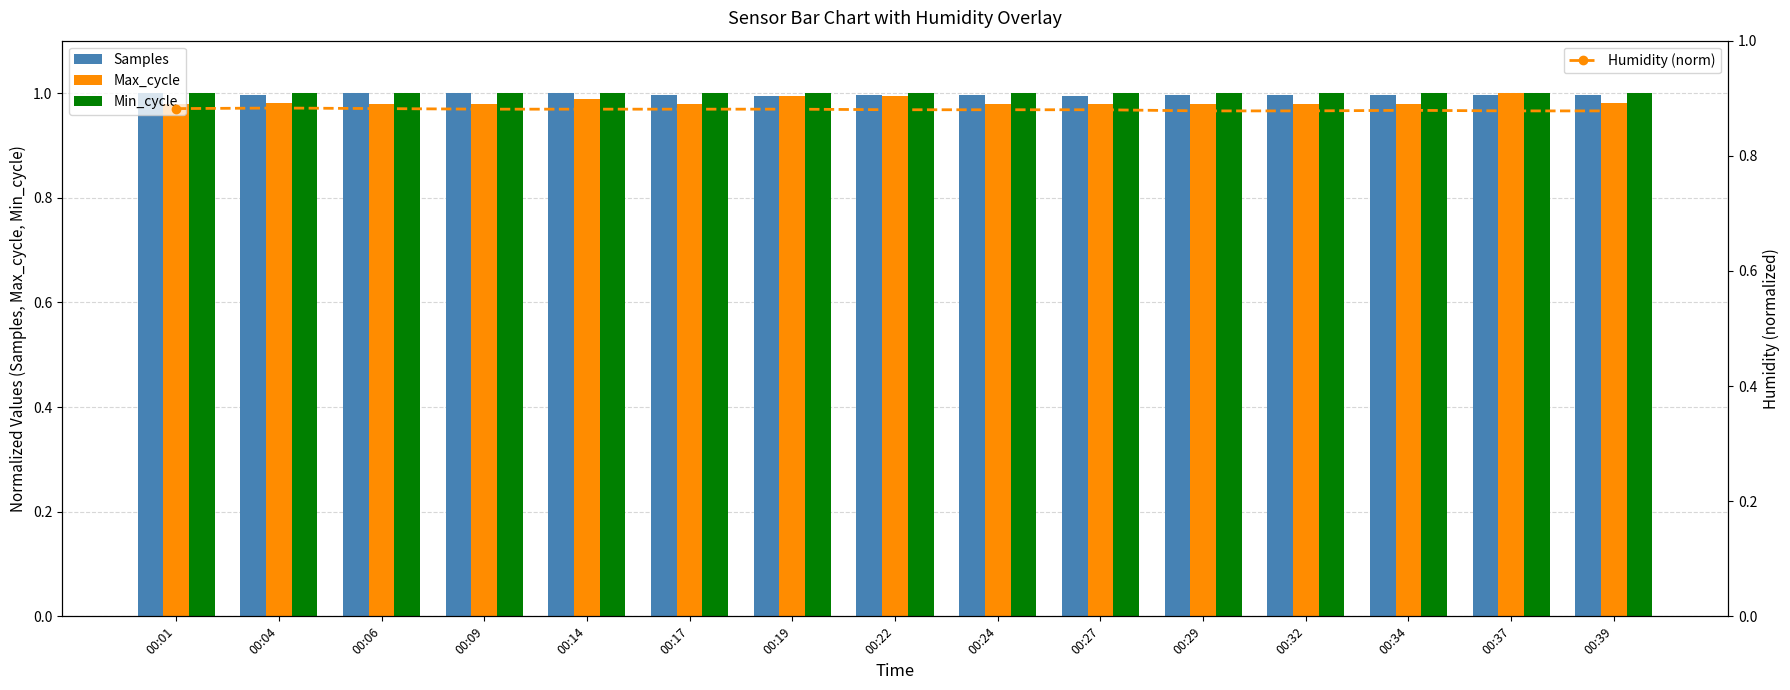

Is it true that Min_cycle equals 1.8 at 00:09?

False